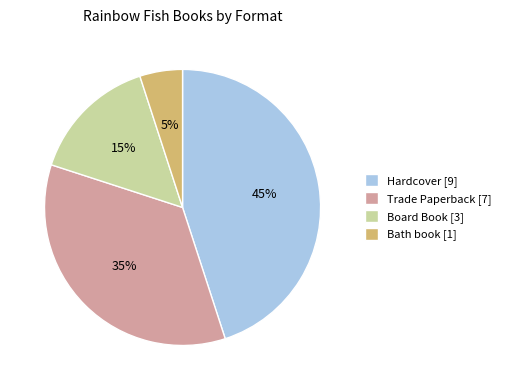

Is there any slice that represents more than half of the pie?

No